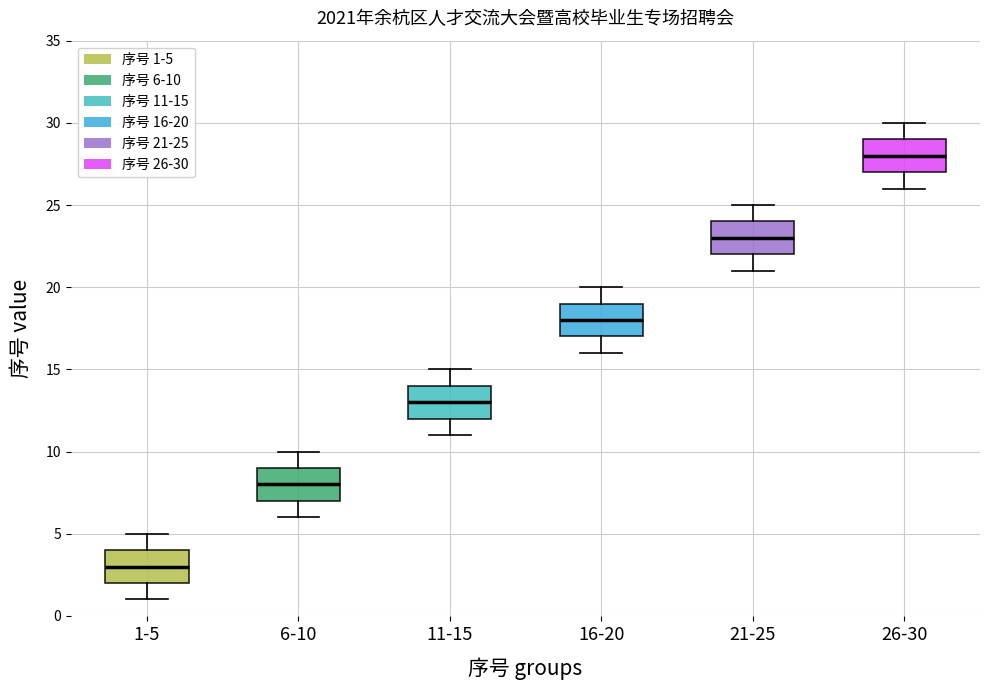

Reading left to right, read every box against the y-axis: the position of its median line, the range the box covers, and the ends of its whiskers. The values are not printed on the chart, so give them approximately, as read against the axis.

1-5: median 3, box 2 to 4, whiskers 1 to 5
6-10: median 8, box 7 to 9, whiskers 6 to 10
11-15: median 13, box 12 to 14, whiskers 11 to 15
16-20: median 18, box 17 to 19, whiskers 16 to 20
21-25: median 23, box 22 to 24, whiskers 21 to 25
26-30: median 28, box 27 to 29, whiskers 26 to 30